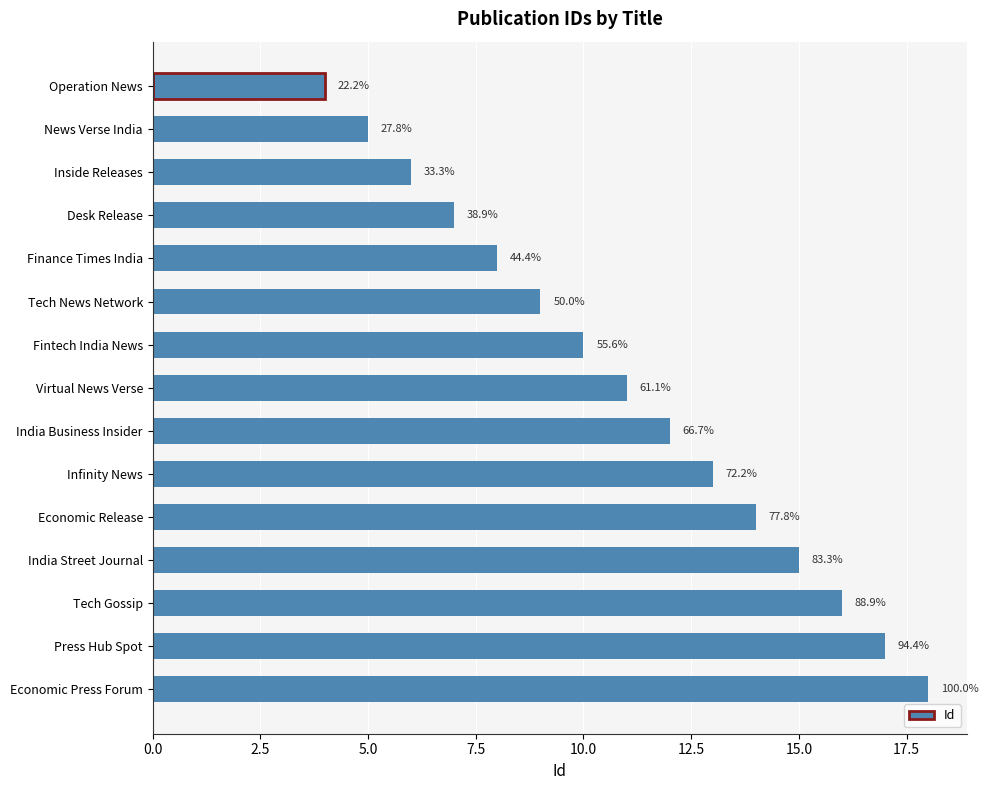

What is the smallest value displayed?

4